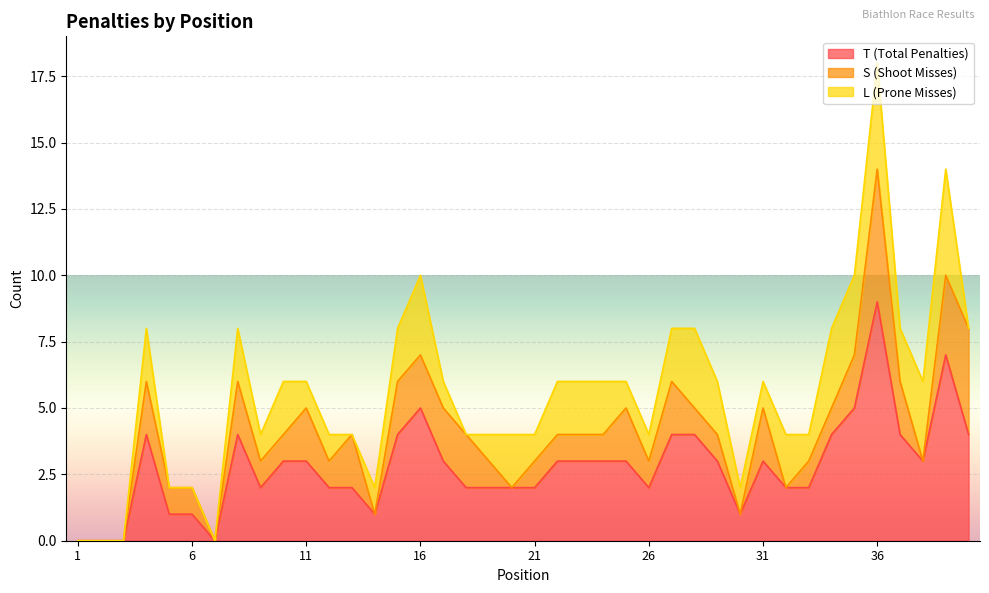

What is the highest value of the T (Total Penalties) series?

9